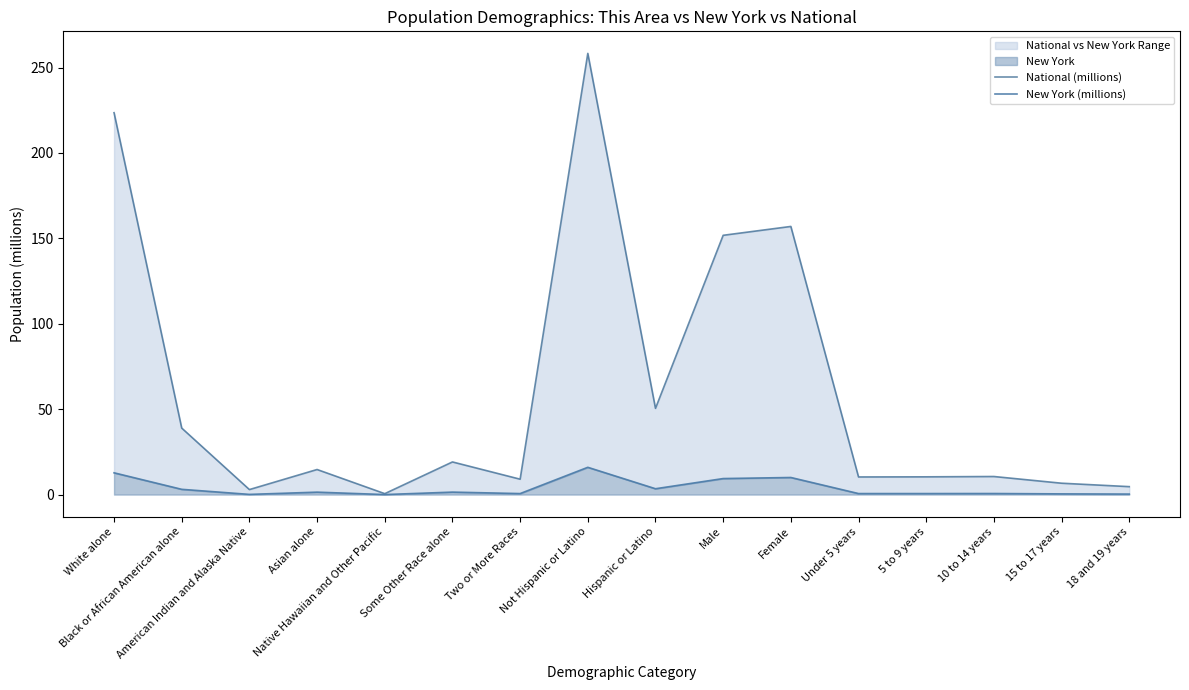

List the series in order of their overall mean, lowest first.

New York (millions), National (millions)